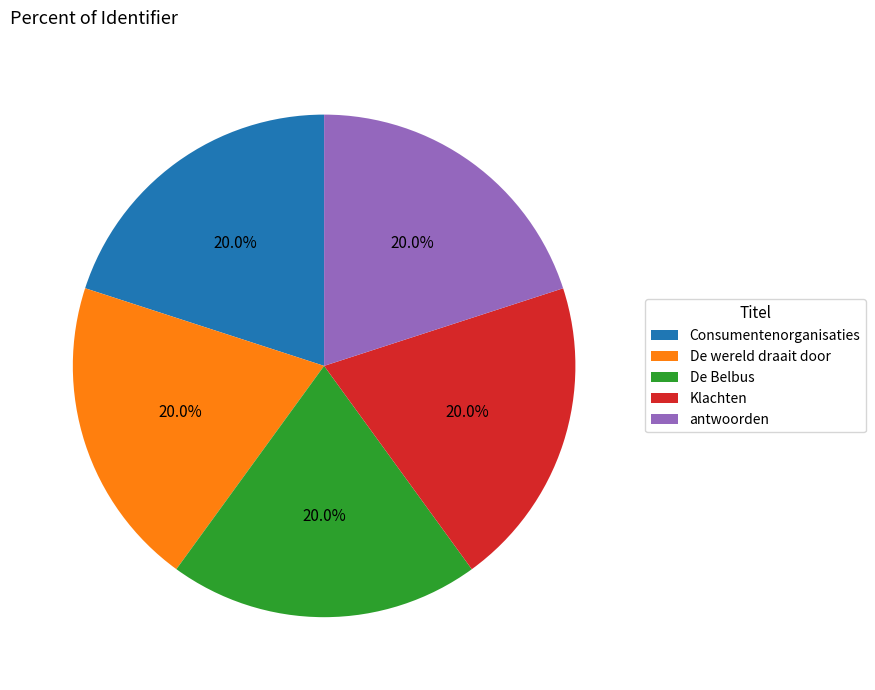

To the nearest percent, what is the average slice percentage?

20%